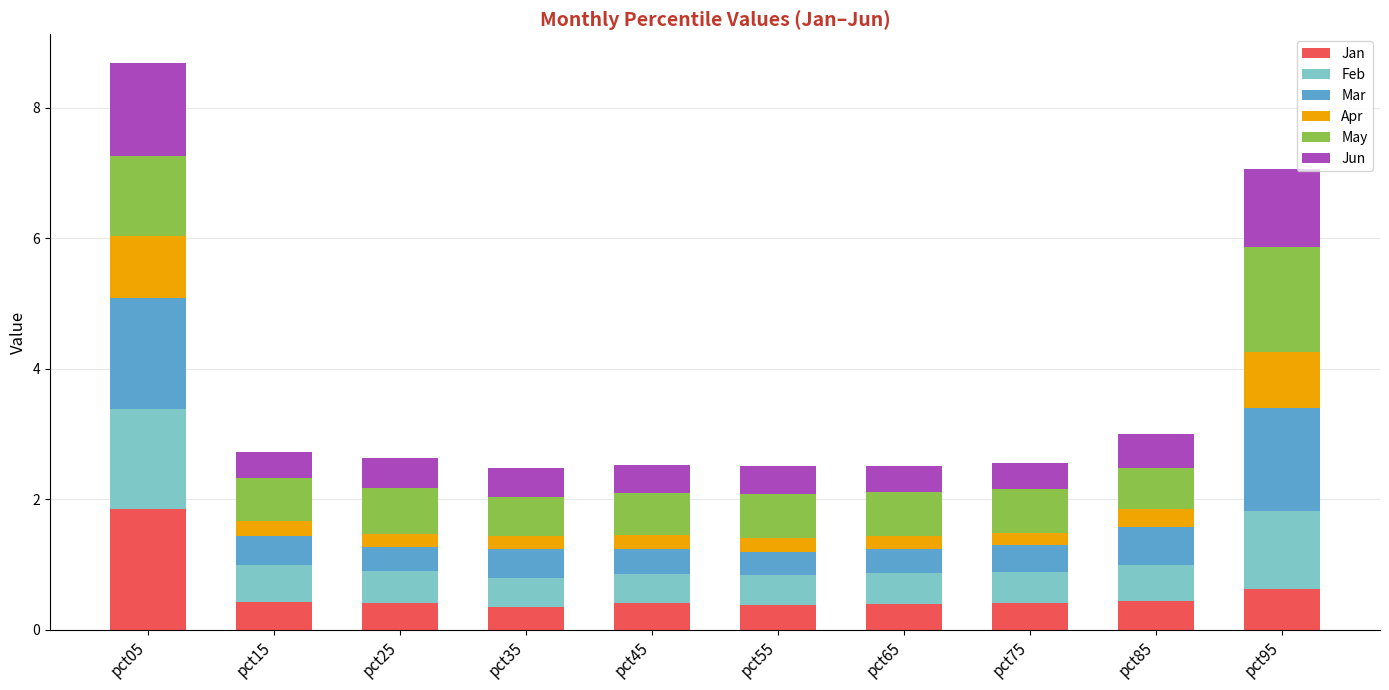

What is the total value across all series at pct25?

2.6